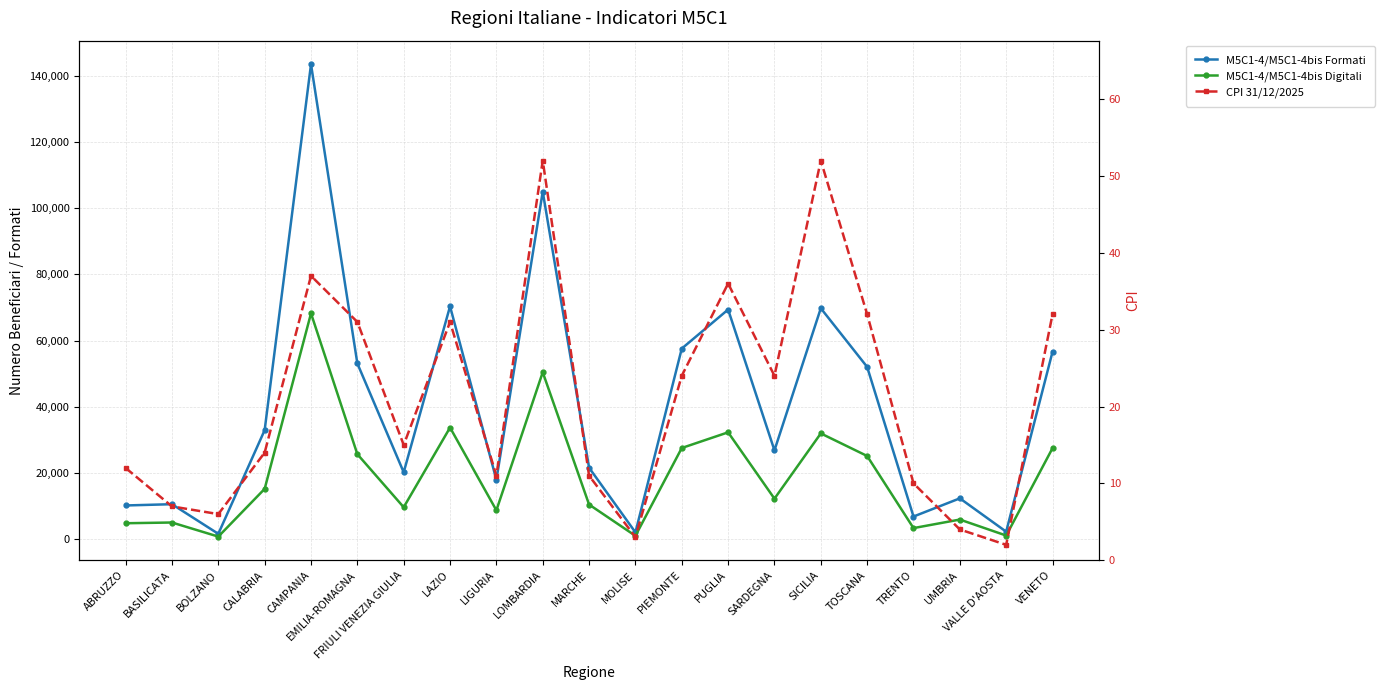

True or false: M5C1-4/M5C1-4bis Formati and M5C1-4/M5C1-4bis Digitali intersect in this chart.

False